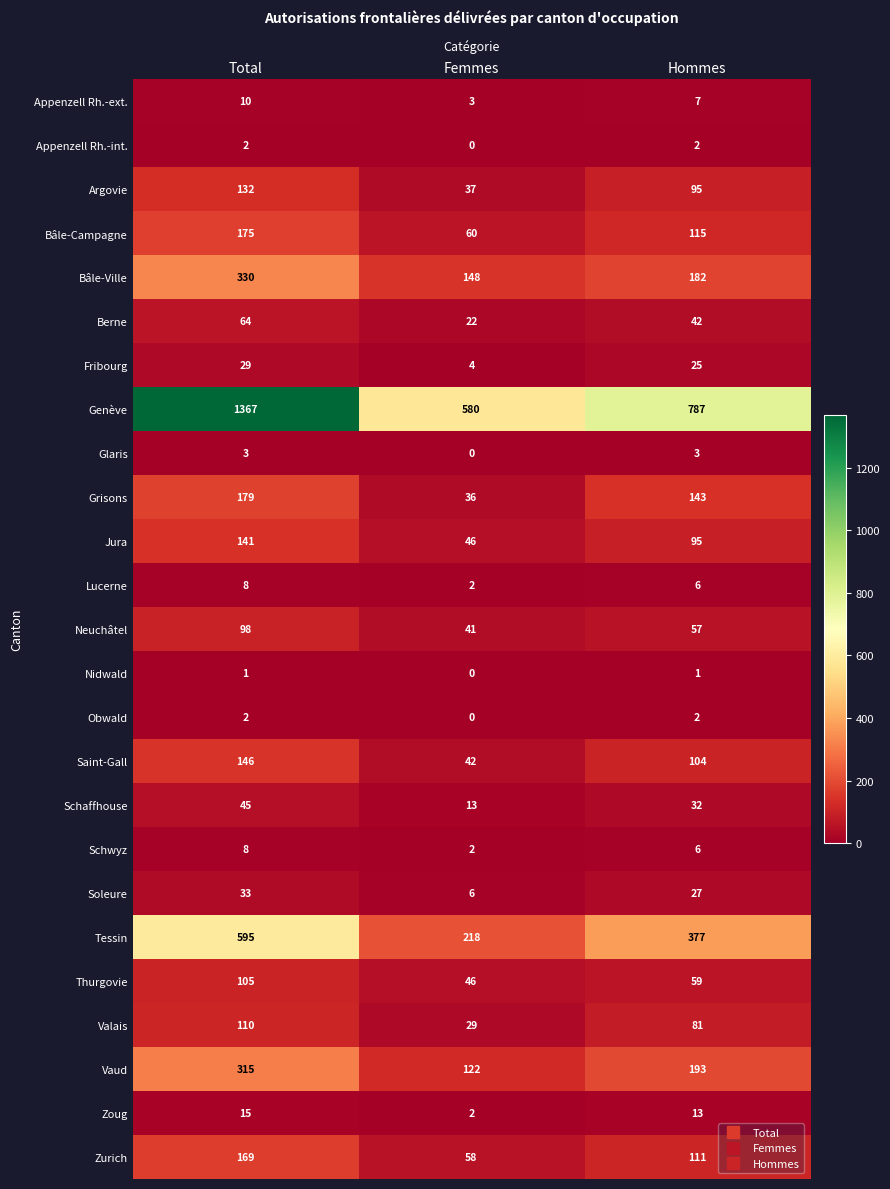

Which category has the highest value across all series?

Total